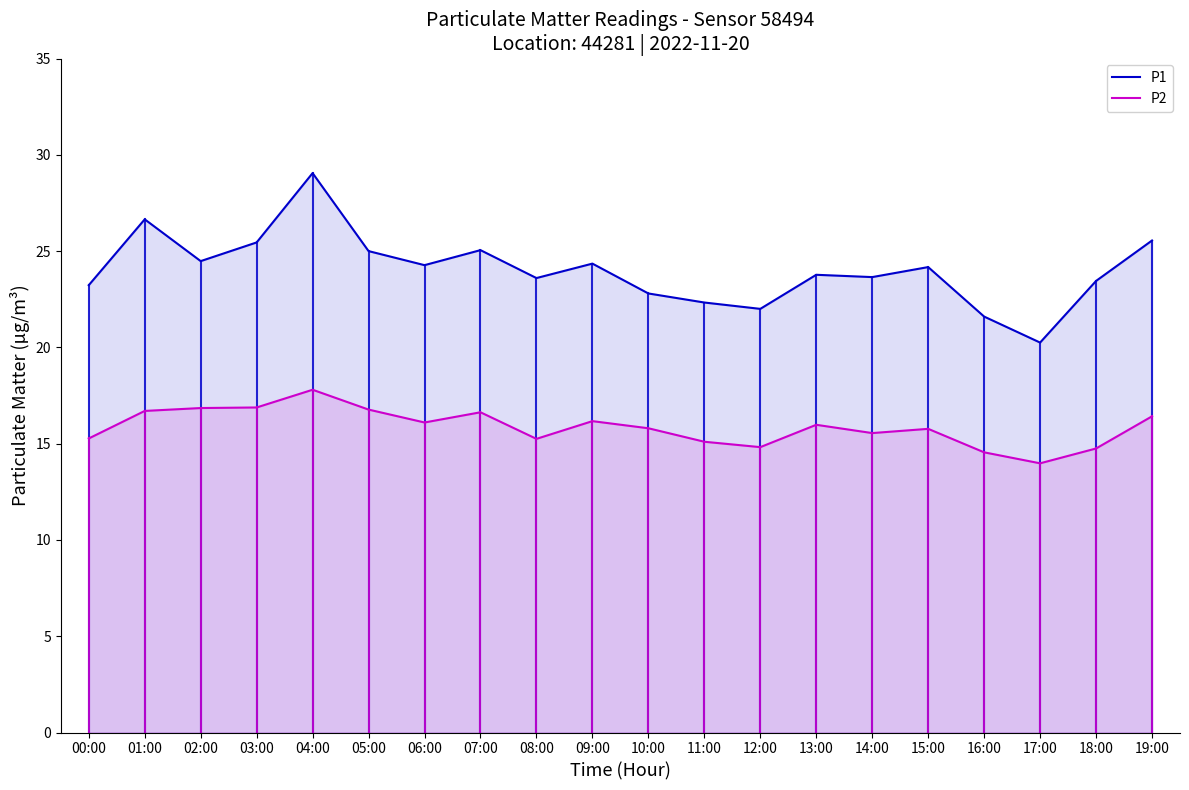

What is the difference between the second highest and second lowest values in the P1 series?

5.0